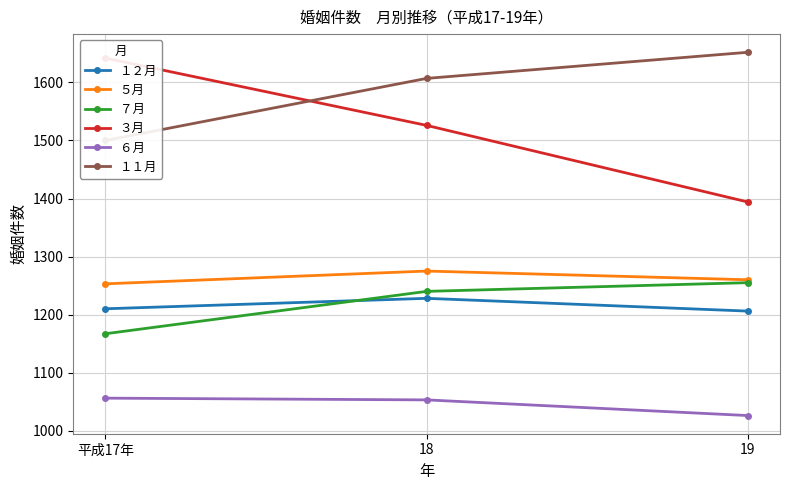

Where does the ３月 series first go above 1526?

平成17年